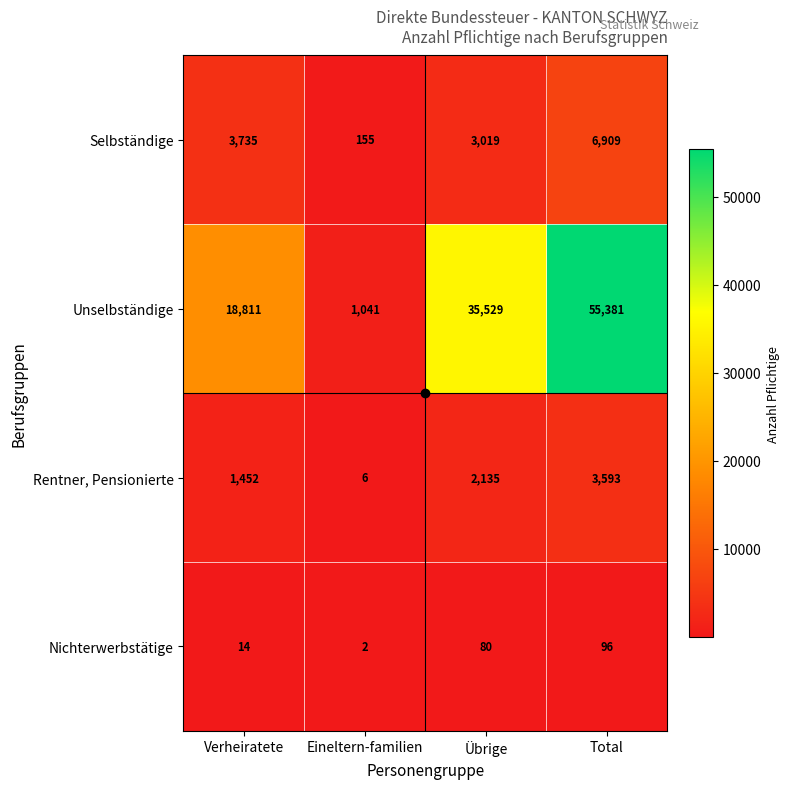

What is the total value across all series at Total?

65979